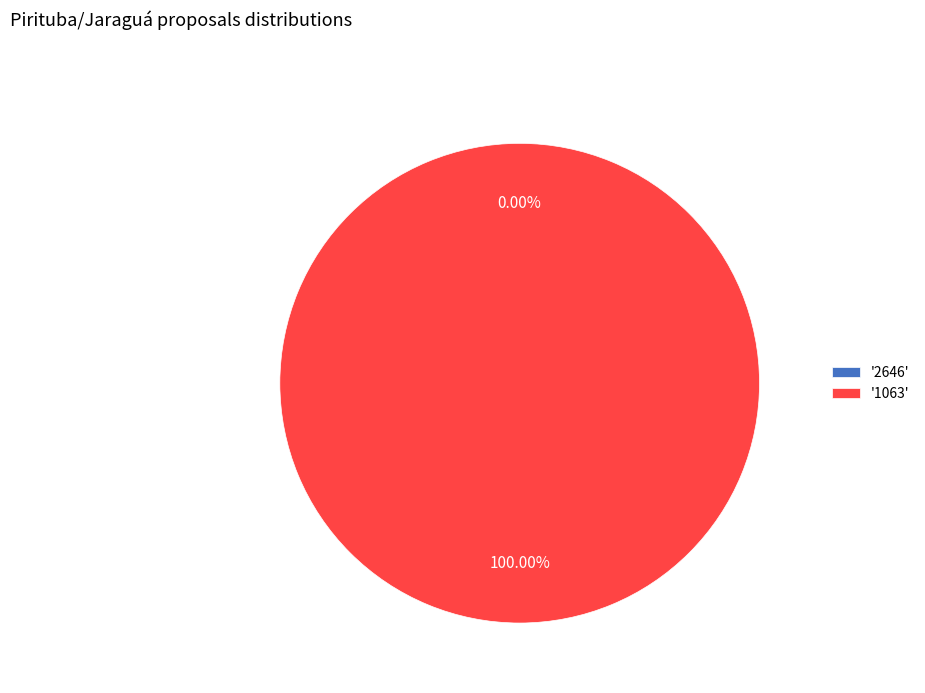

Which category accounts for the majority?

1063